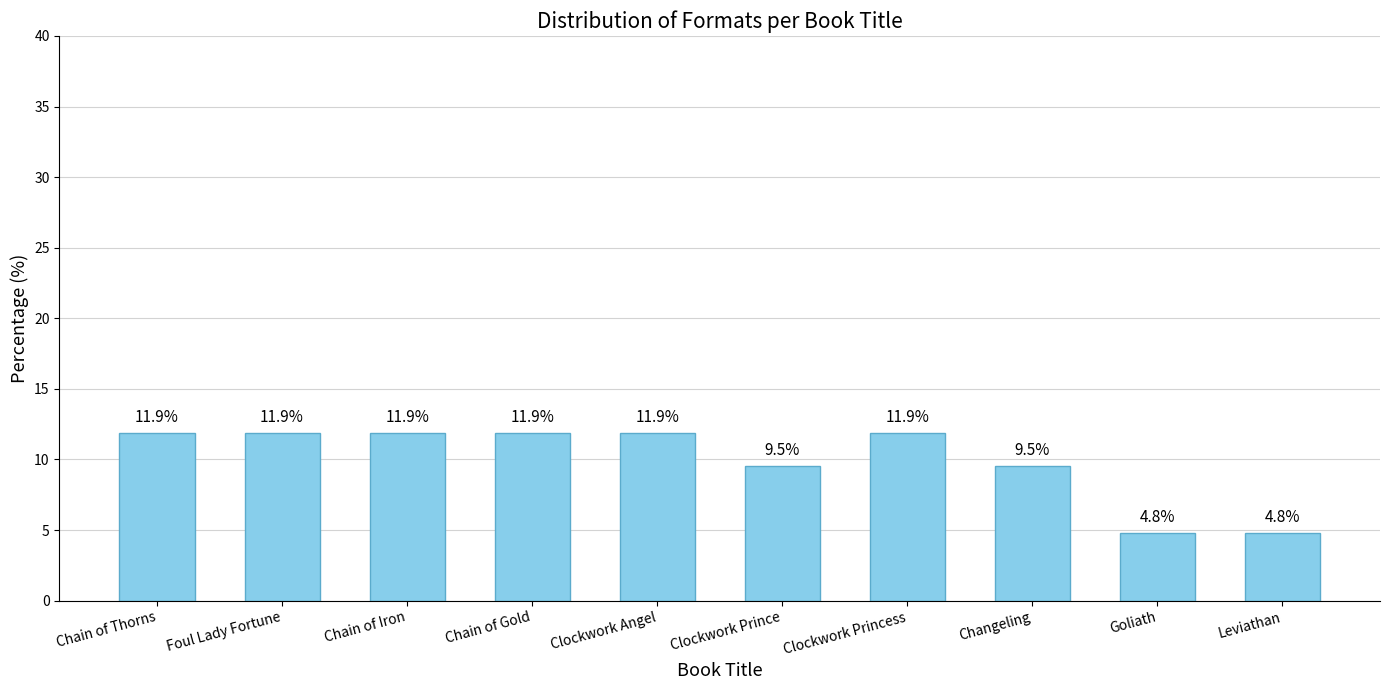

What is the smallest value displayed?

4.8